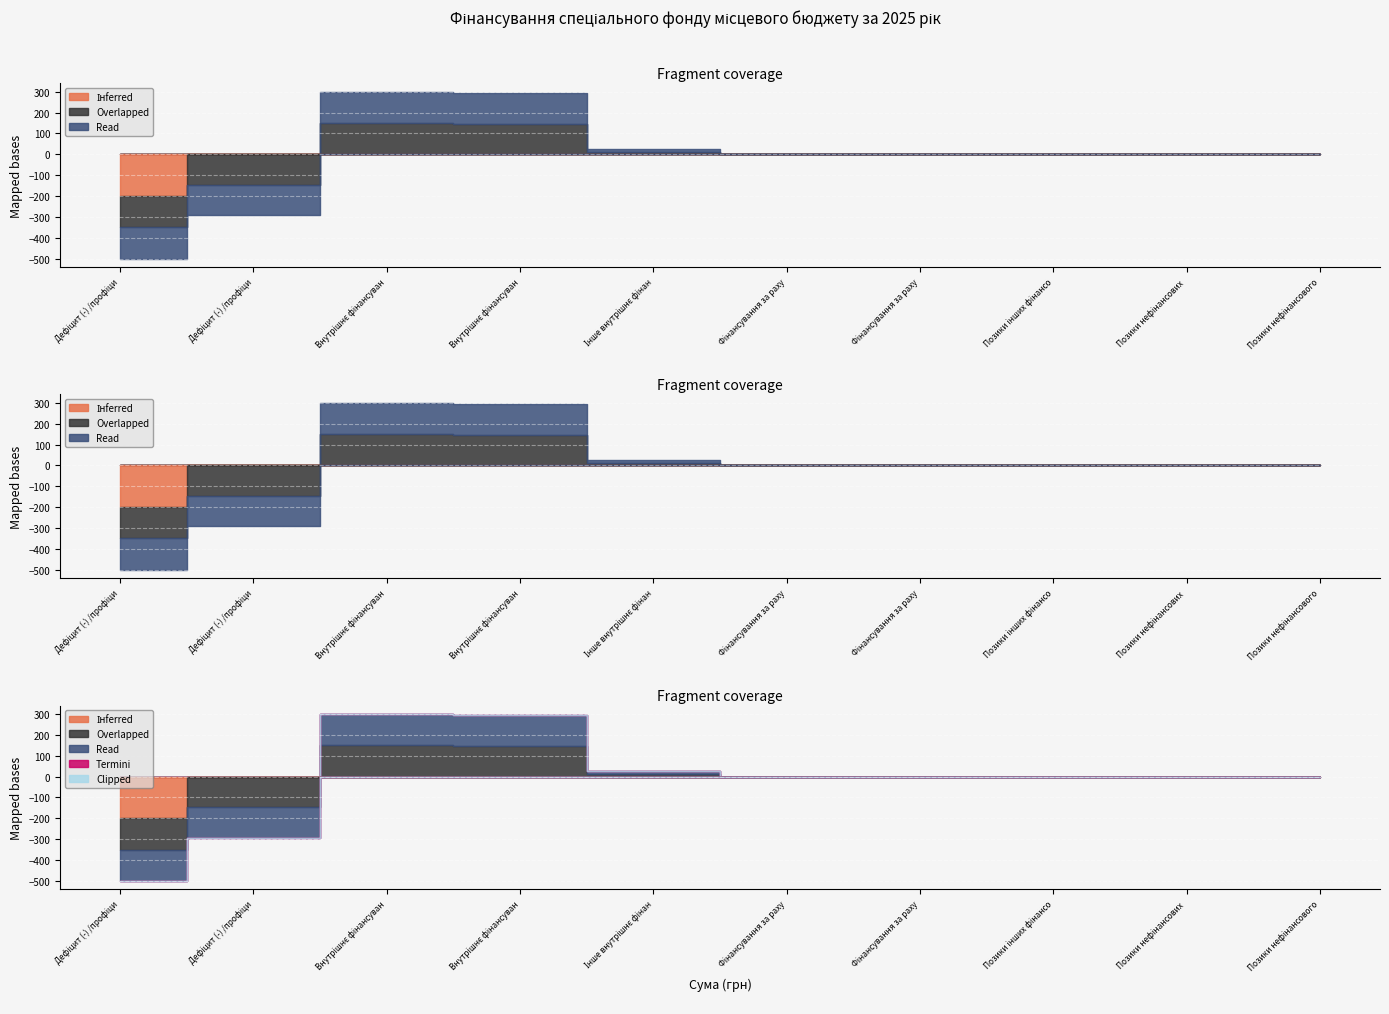

At which category does the chart reach its peak across all series?

Внутрішнє фінансування*